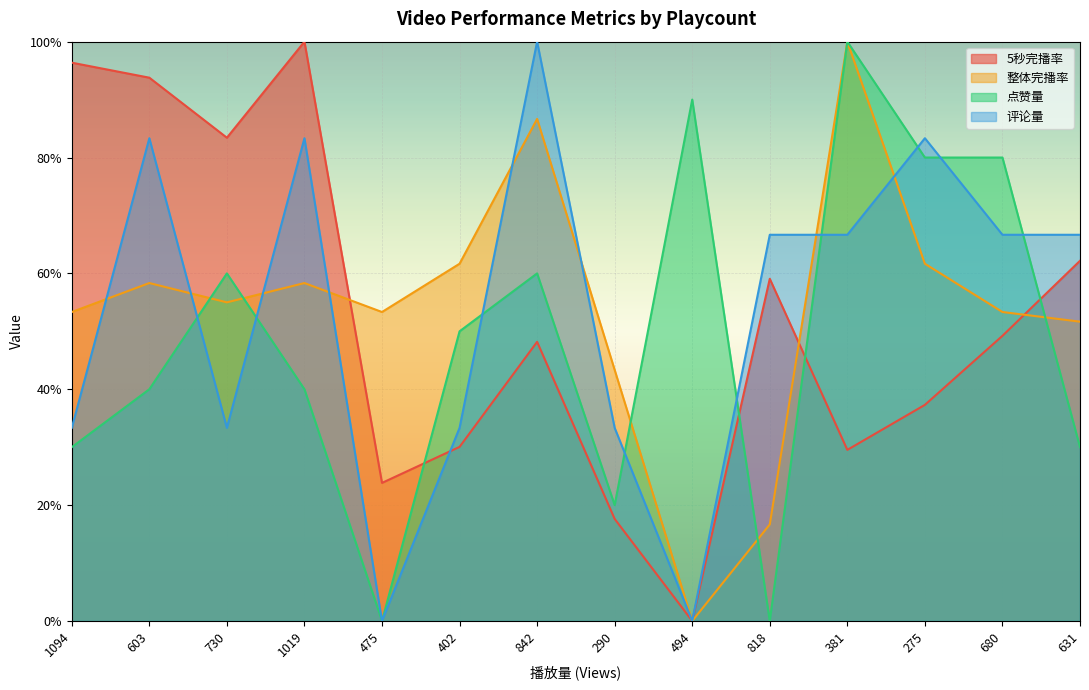

What is the sum of the 评论量 values at 818 and 603?

1.5